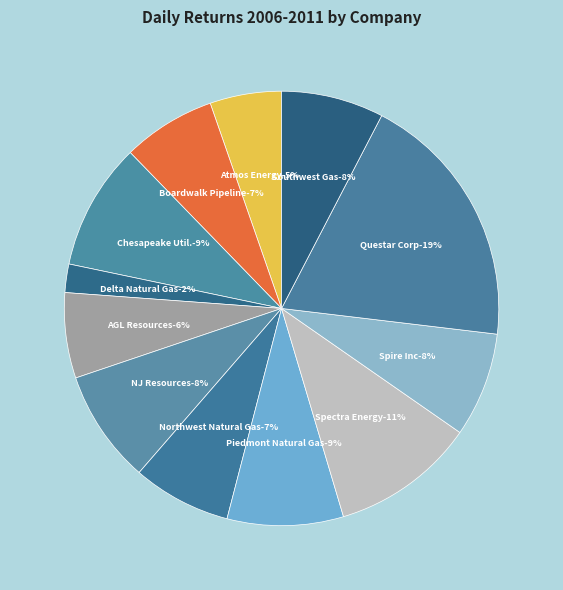

What is the largest slice in the pie chart?

Questar Corp